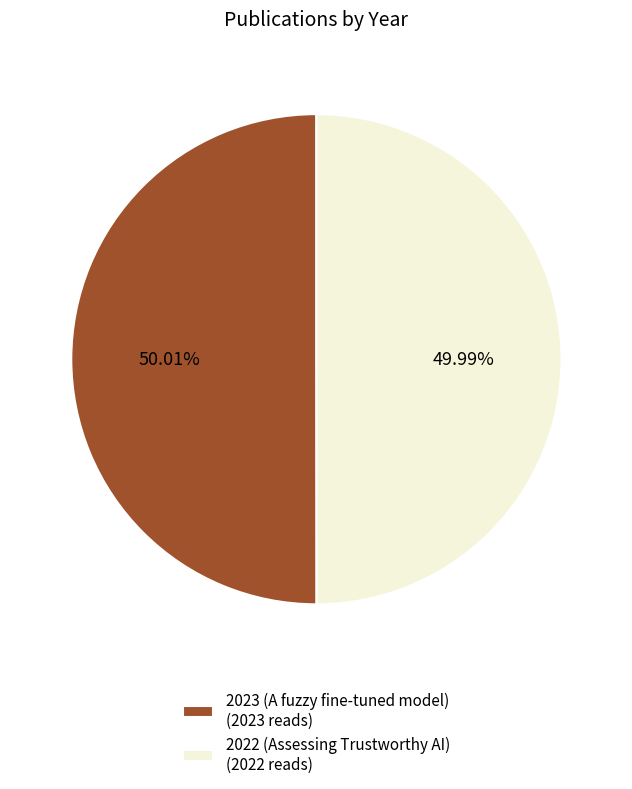

Count the number of slices in the pie.

2